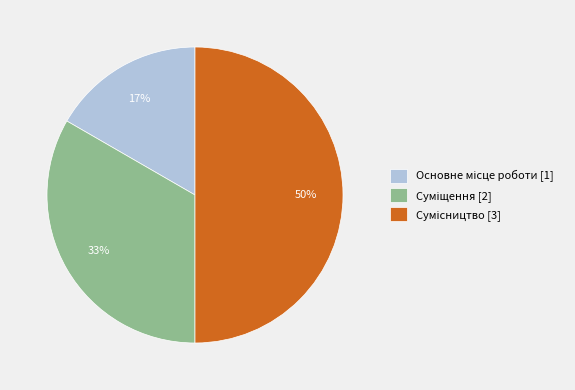

To the nearest percent, what is the average slice percentage?

33%